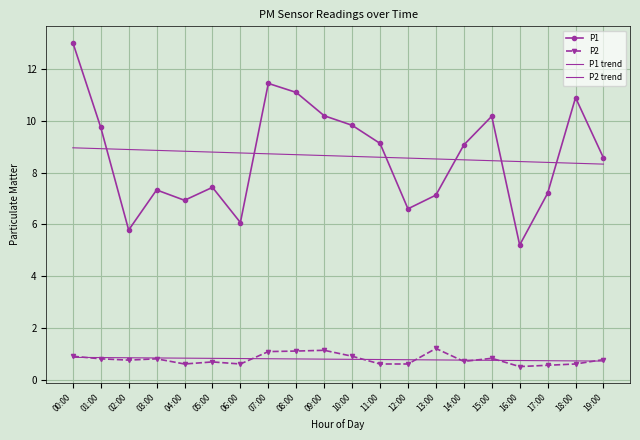

Reading left to right, transcribe all the data shown in this chart.

P1: 00:00=13.0	01:00=9.8	02:00=5.8	03:00=7.3	04:00=6.9	05:00=7.4	06:00=6.1	07:00=11.4	08:00=11.1	09:00=10.2	10:00=9.8	11:00=9.1	12:00=6.6	13:00=7.1	14:00=9.1	15:00=10.2	16:00=5.2	17:00=7.2	18:00=10.9	19:00=8.6
P2: 00:00=0.9	01:00=0.8	02:00=0.8	03:00=0.8	04:00=0.6	05:00=0.7	06:00=0.6	07:00=1.1	08:00=1.1	09:00=1.1	10:00=0.9	11:00=0.6	12:00=0.6	13:00=1.2	14:00=0.7	15:00=0.8	16:00=0.5	17:00=0.6	18:00=0.6	19:00=0.8
P1 trend: 00:00=9.0	01:00=8.9	02:00=8.9	03:00=8.9	04:00=8.8	05:00=8.8	06:00=8.8	07:00=8.7	08:00=8.7	09:00=8.7	10:00=8.6	11:00=8.6	12:00=8.6	13:00=8.5	14:00=8.5	15:00=8.5	16:00=8.4	17:00=8.4	18:00=8.4	19:00=8.3
P2 trend: 00:00=0.9	01:00=0.8	02:00=0.8	03:00=0.8	04:00=0.8	05:00=0.8	06:00=0.8	07:00=0.8	08:00=0.8	09:00=0.8	10:00=0.8	11:00=0.8	12:00=0.8	13:00=0.8	14:00=0.7	15:00=0.7	16:00=0.7	17:00=0.7	18:00=0.7	19:00=0.7